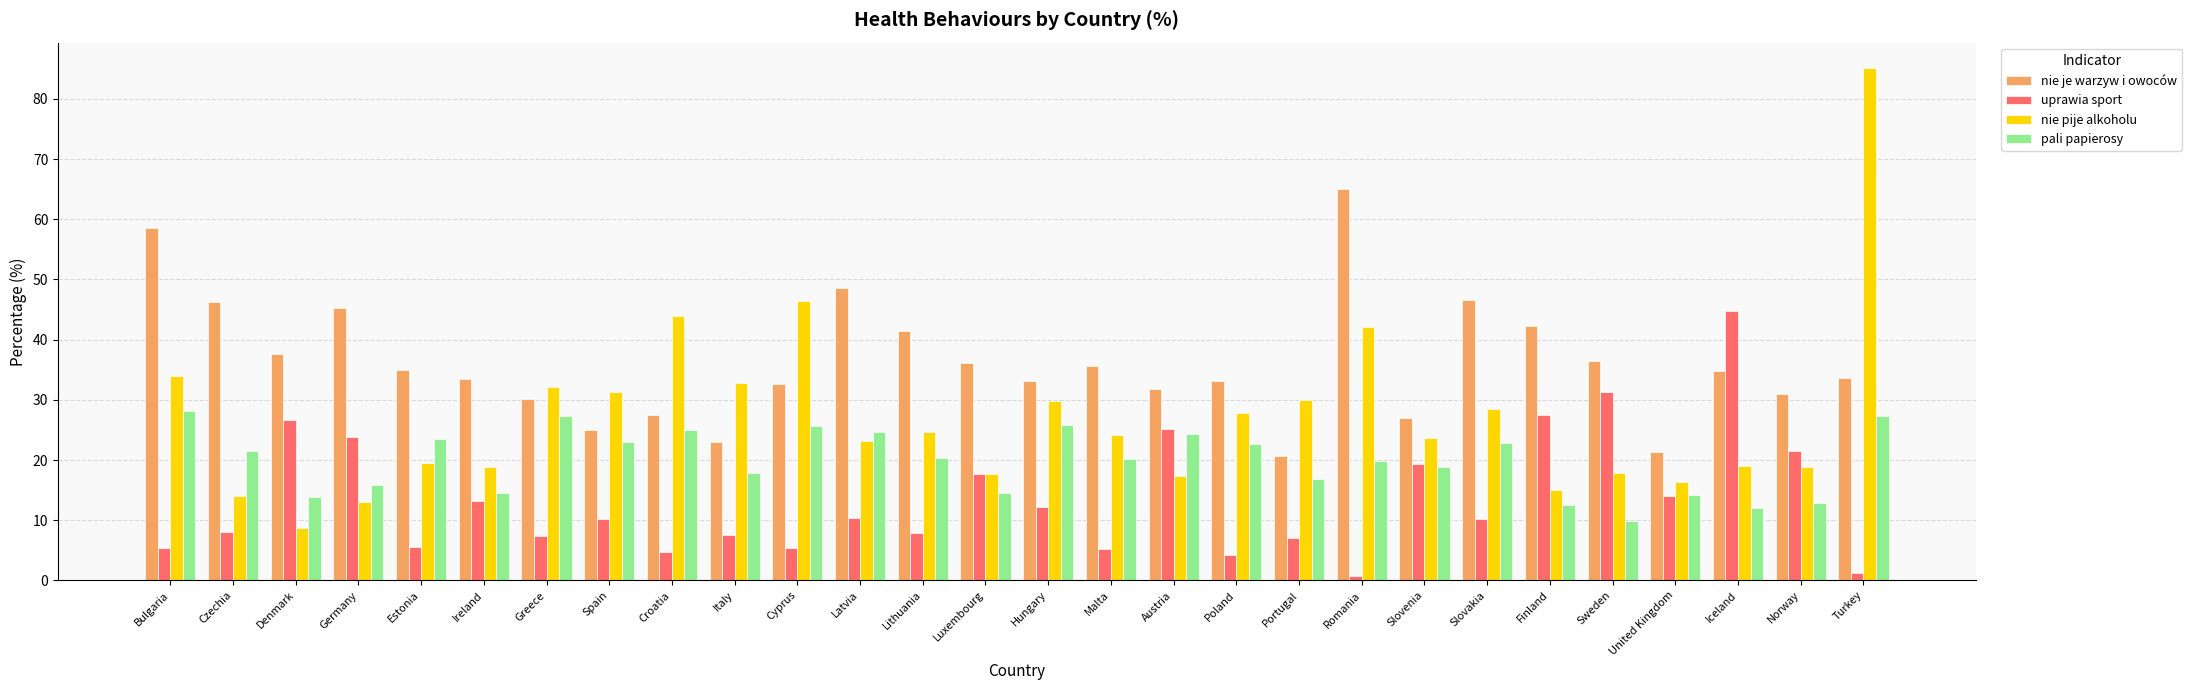

What is the lowest value of the nie pije alkoholu series?

8.7